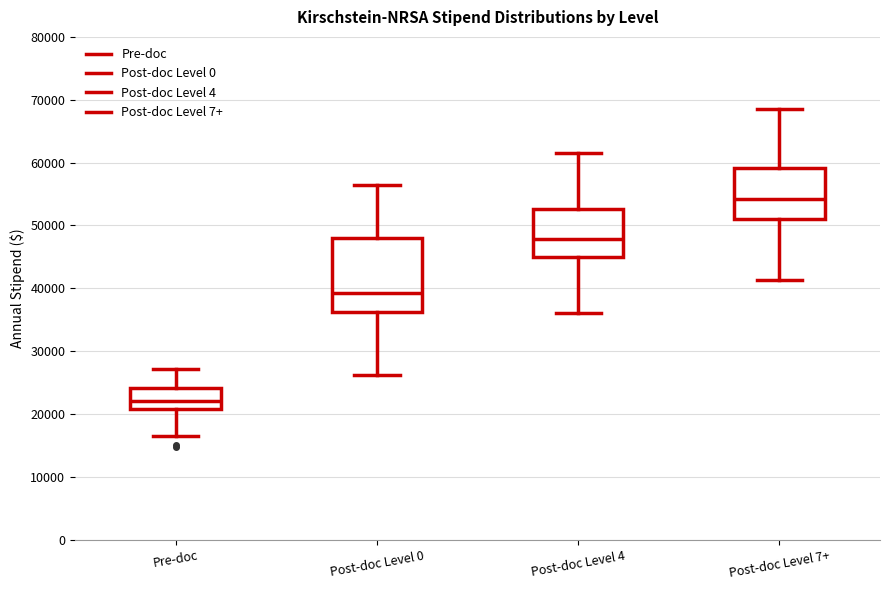

Where is the lower edge of the box for Post-doc Level 0 on the y-axis? The values are not printed on the chart, so give them approximately, as read against the axis.

36000